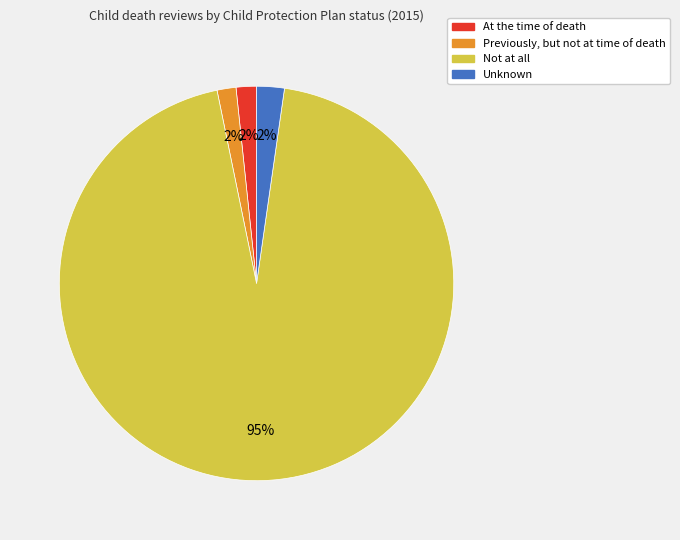

To the nearest percent, what percentage of the pie is At the time of death?

2%